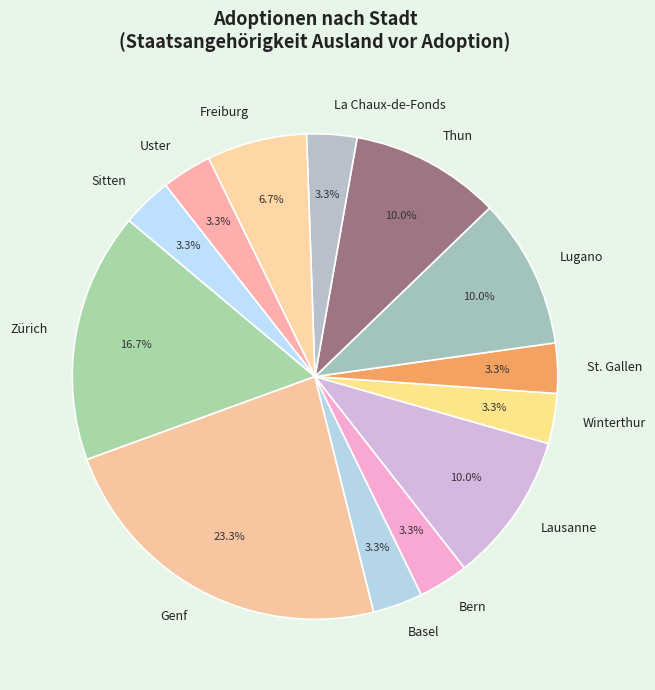

Which category has the biggest portion of the pie?

Genf